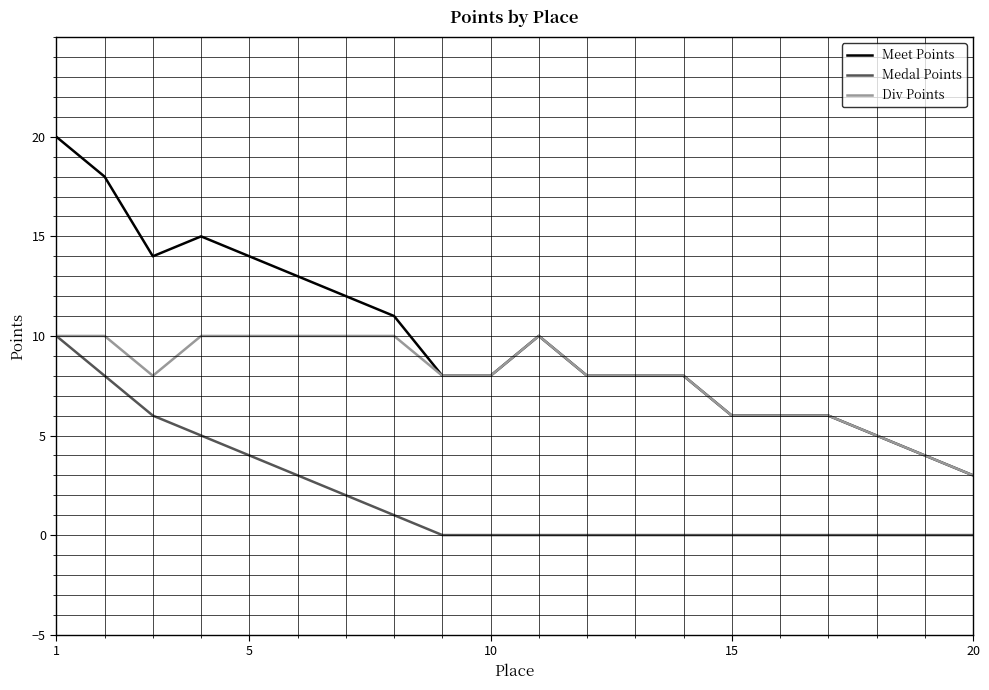

True or false: Meet Points and Medal Points intersect in this chart.

False